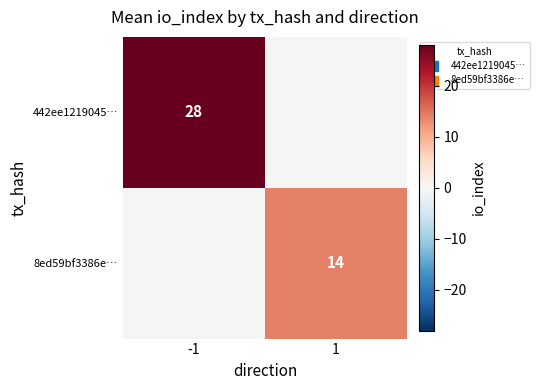

The 8ed59bf3386e… series shows 14 at 1. True or false?

True